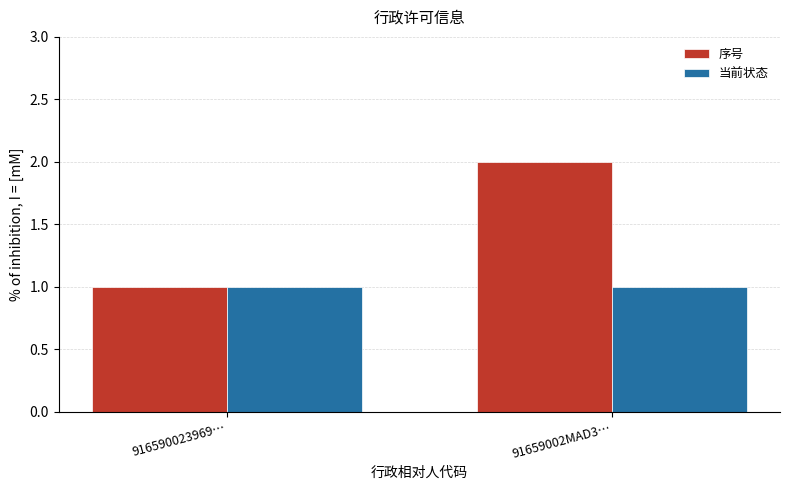

How many data points in 序号 are less than 2?

1